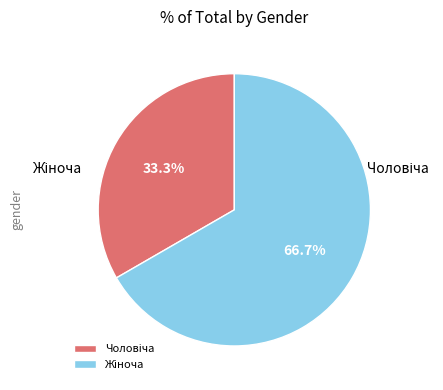

Rank the categories by value from highest to lowest.

Жіноча, Чоловіча